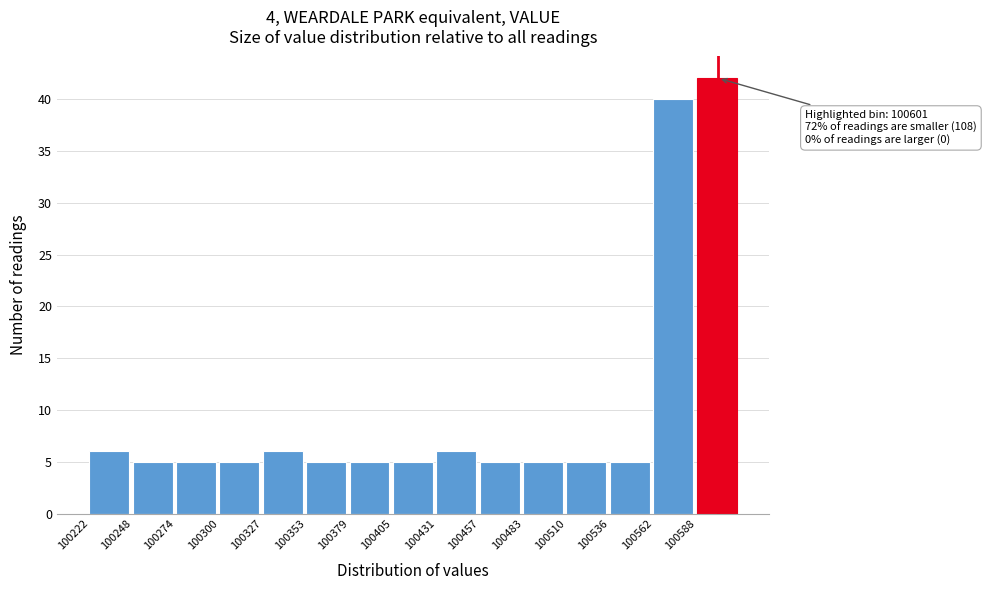

Which range on the x-axis has the tallest bar?

100590 to 100615